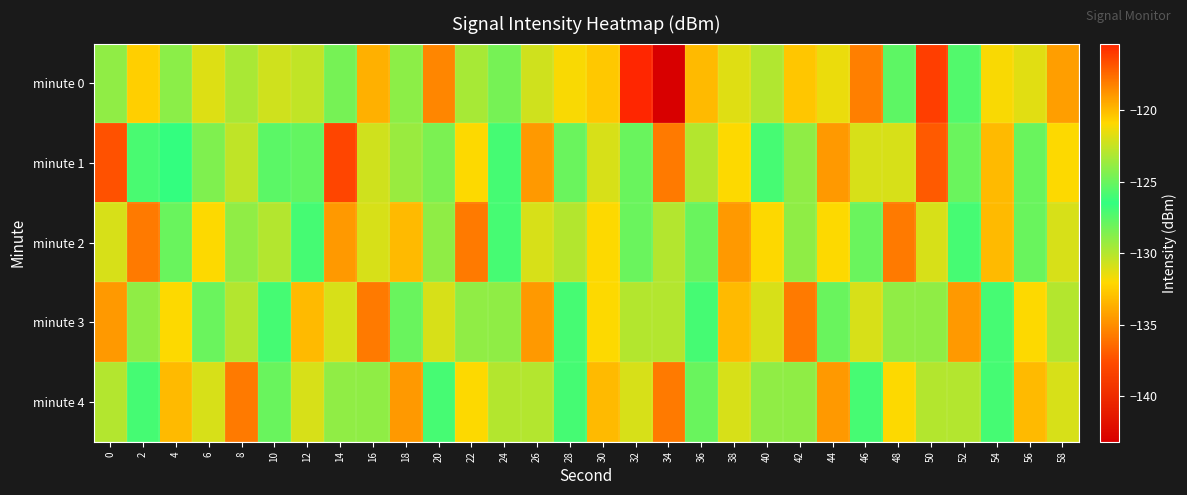

What is the maximum value shown in the chart?

-115.4